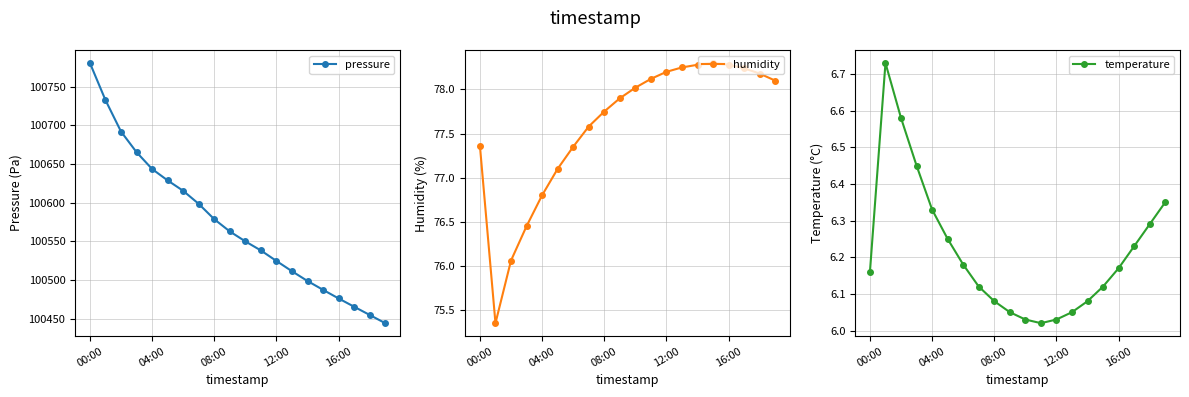

What is the maximum value for temperature?

6.7